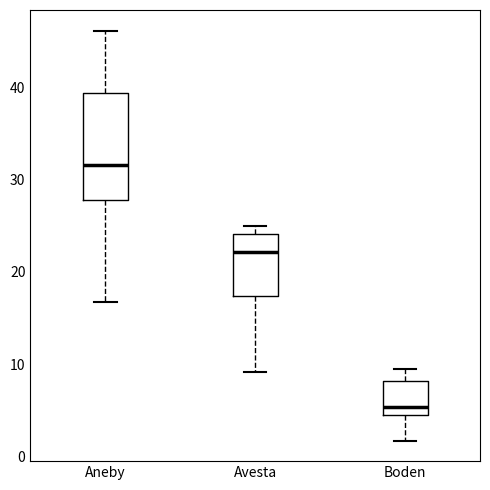

Which box is the tallest, from its lower edge to its upper edge?

Aneby